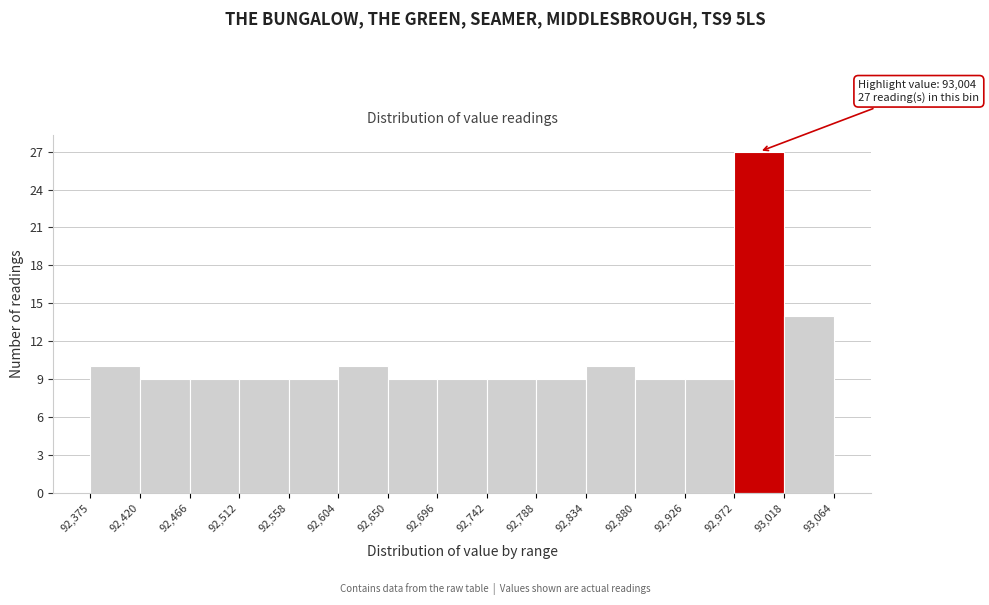

Over which range of the x-axis is the bar tallest?

92,972 to 93,018